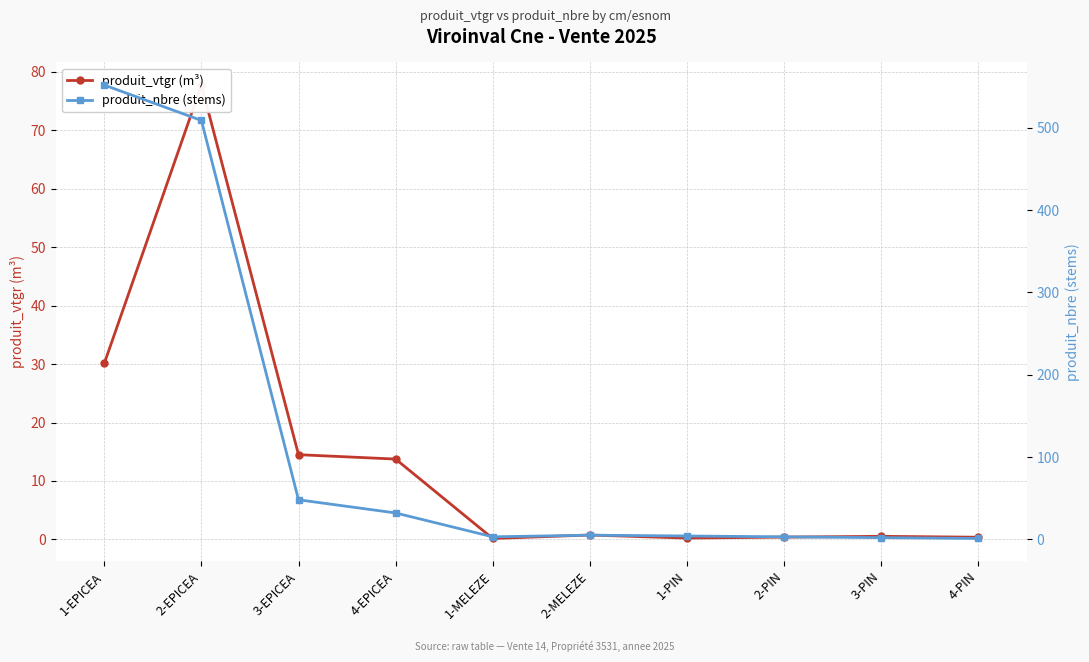

Which series has the largest total across all categories?

produit_nbre (stems)